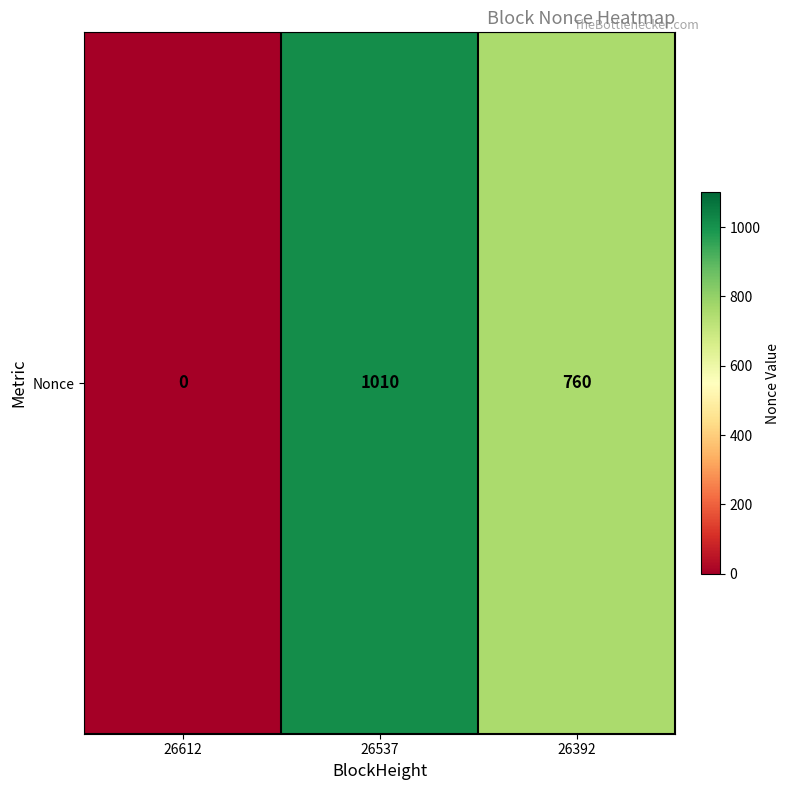

Reading left to right, list all the values displayed in this chart.

26612=0	26537=1010	26392=760